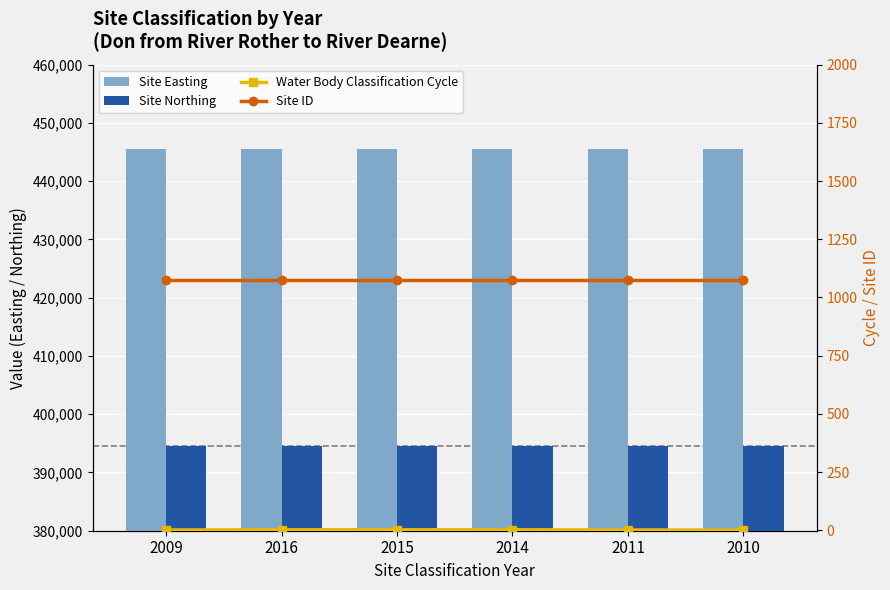

Between 2016 and 2010, which series saw the biggest shift?

Water Body Classification Cycle